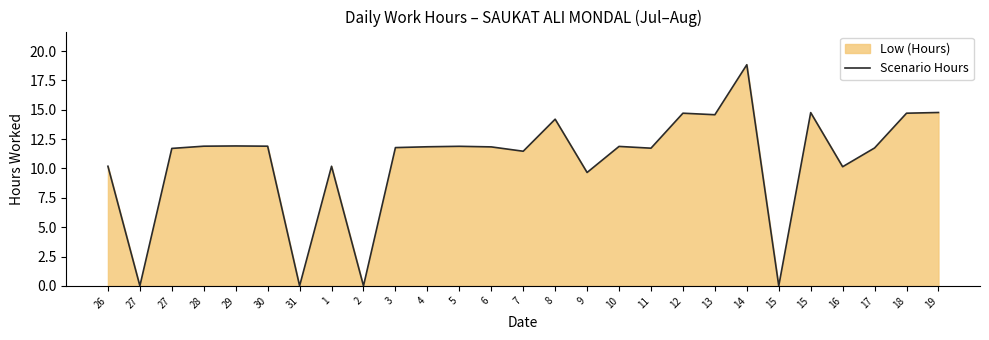

Which label corresponds to the largest value in the chart?

14